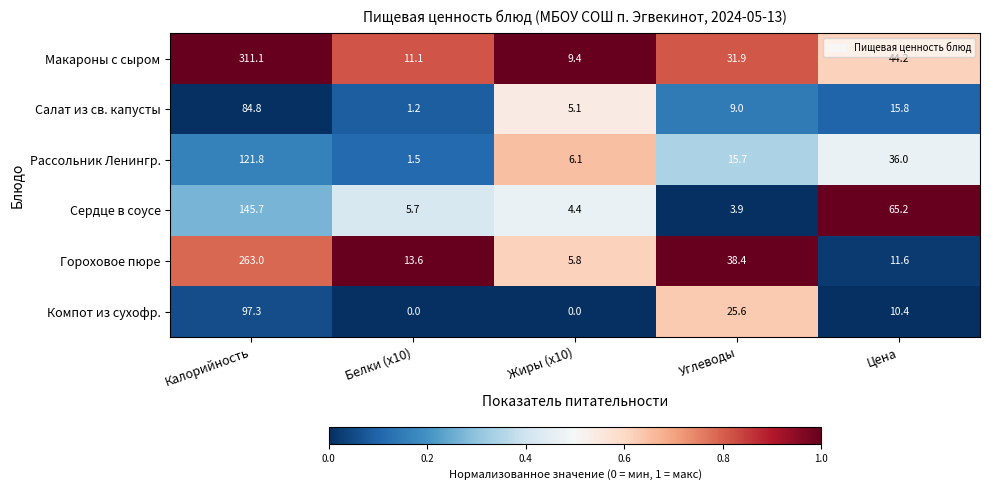

Which series has the largest total across all categories?

Макароны с сыром